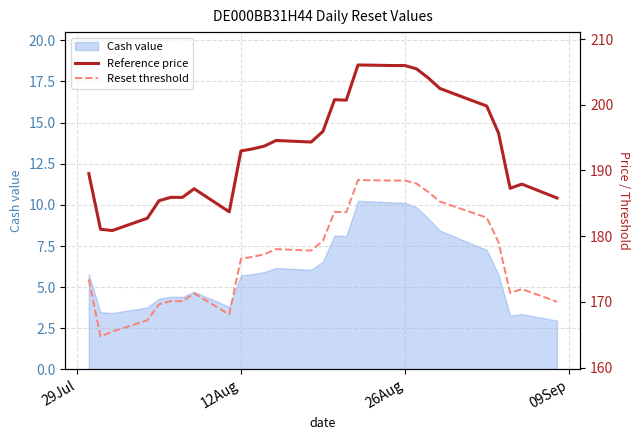

True or false: Reset threshold and Reference price cross at least once.

False